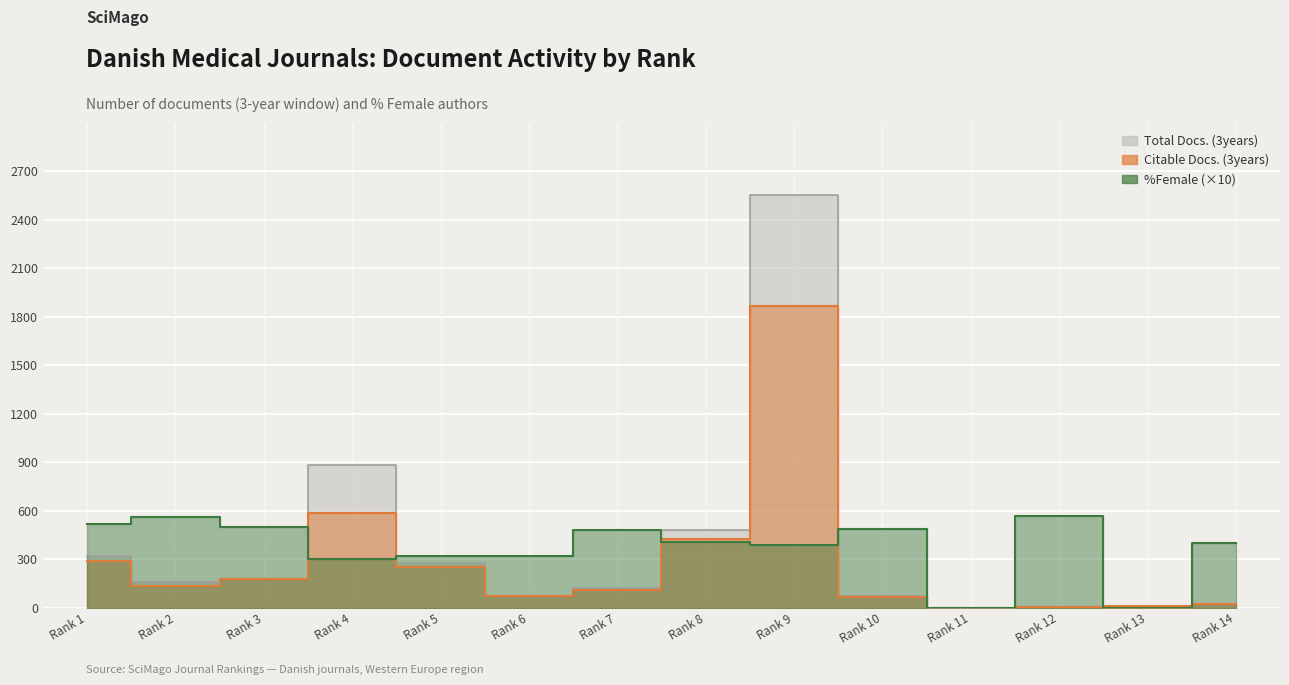

What are all the series names shown in the legend?

Total Docs. (3years), Citable Docs. (3years), %Female